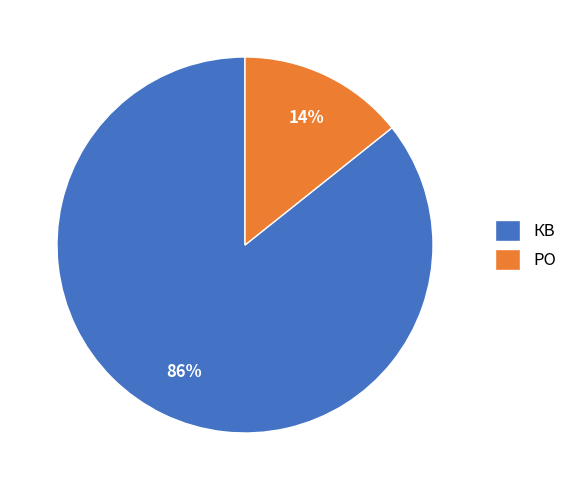

How many segments does this pie chart have?

2